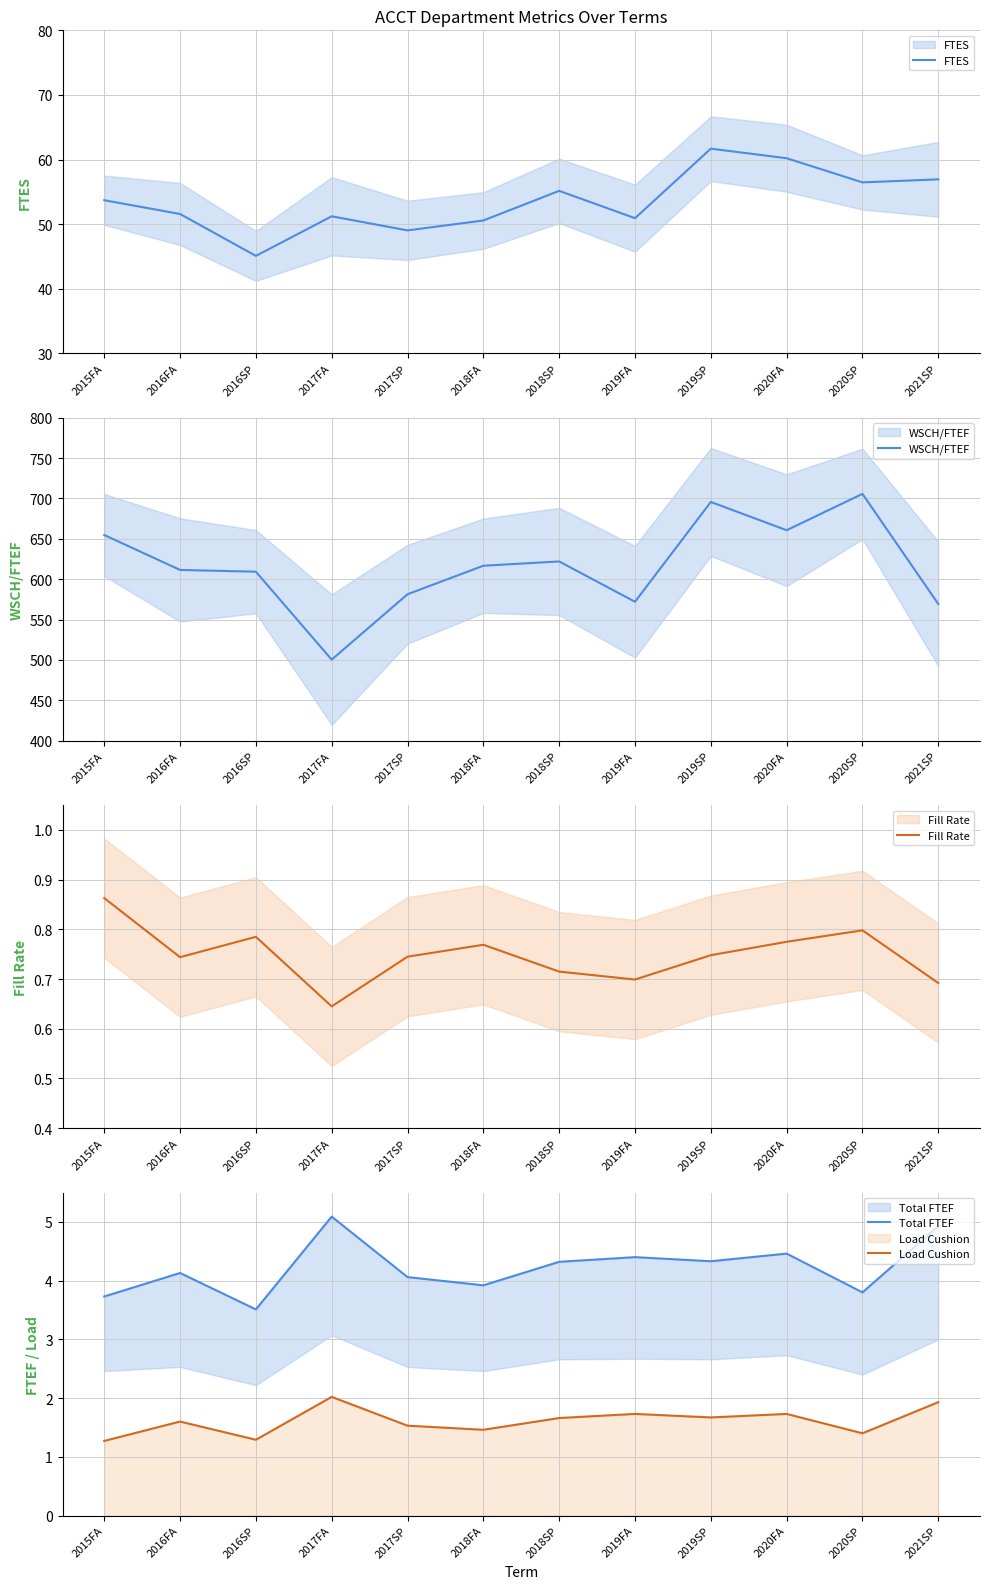

Between 2017FA and 2017SP, which series saw the biggest shift?

WSCH/FTEF